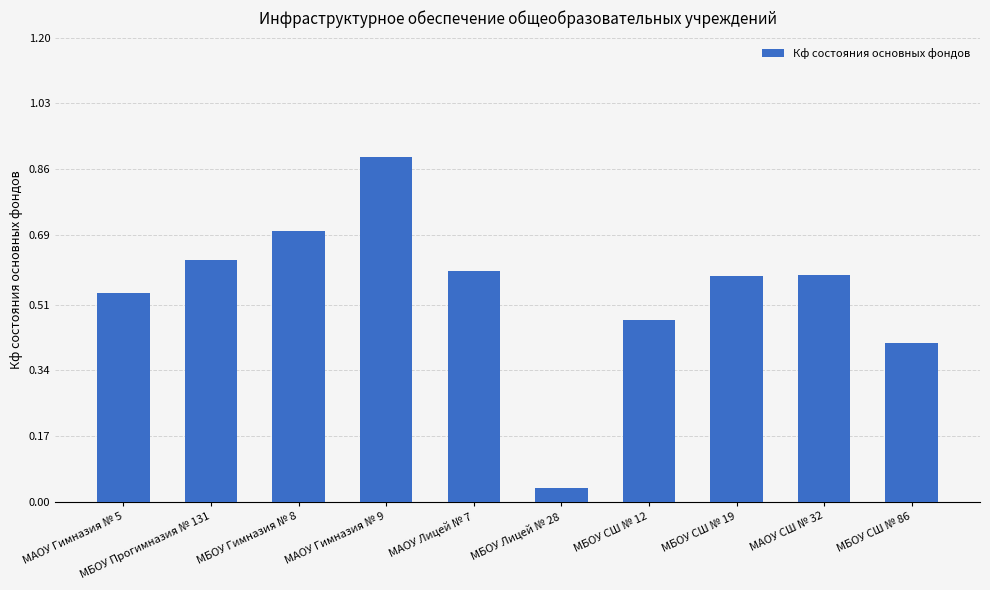

Where is the data nearest to the value 0?

МБОУ Лицей № 28